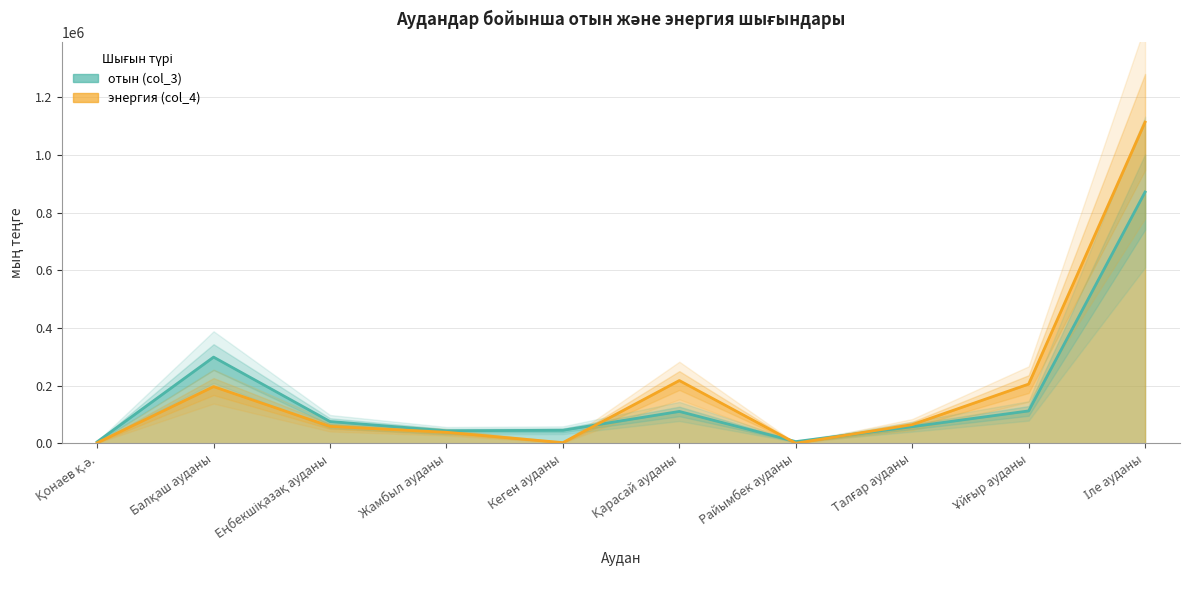

What is the minimum value shown in the chart?

243